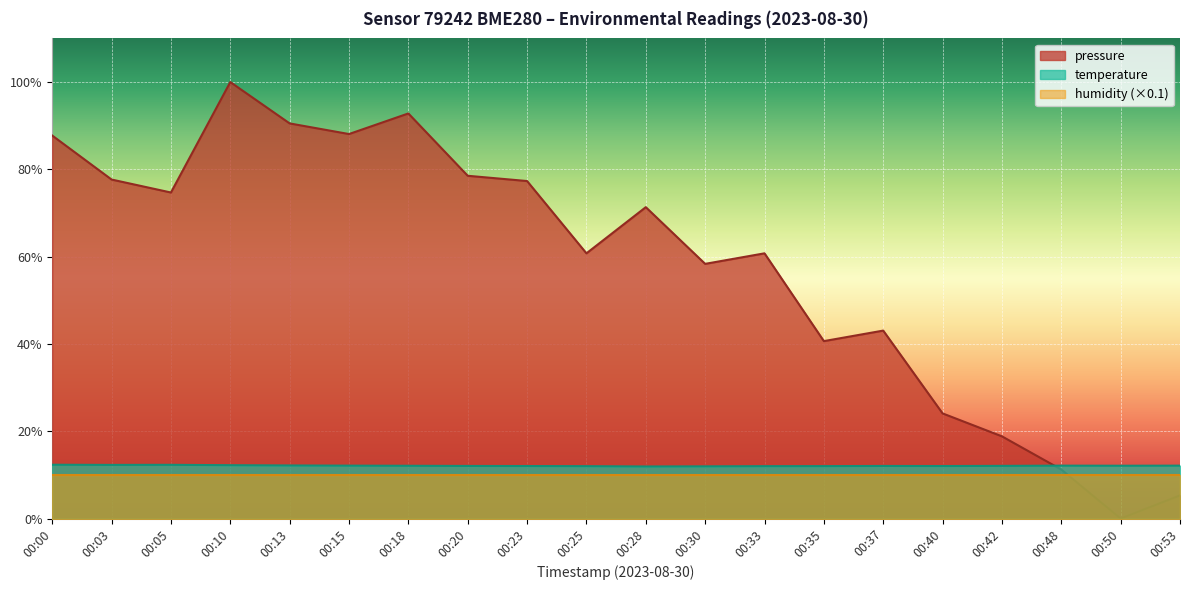

Which series has the largest range (max minus min)?

pressure